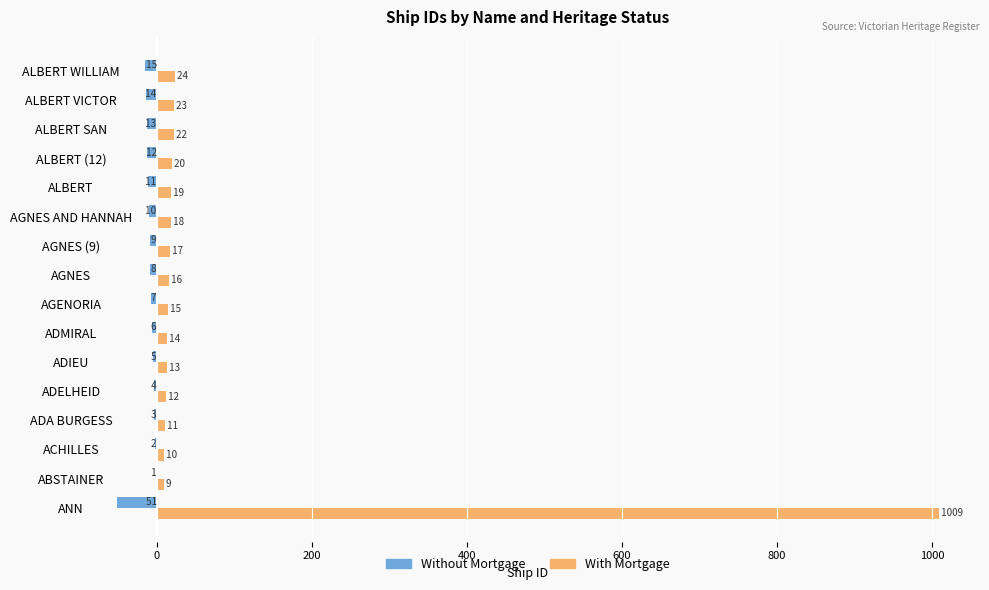

Which series changed the most between AGNES AND HANNAH and ALBERT WILLIAM?

With Mortgage